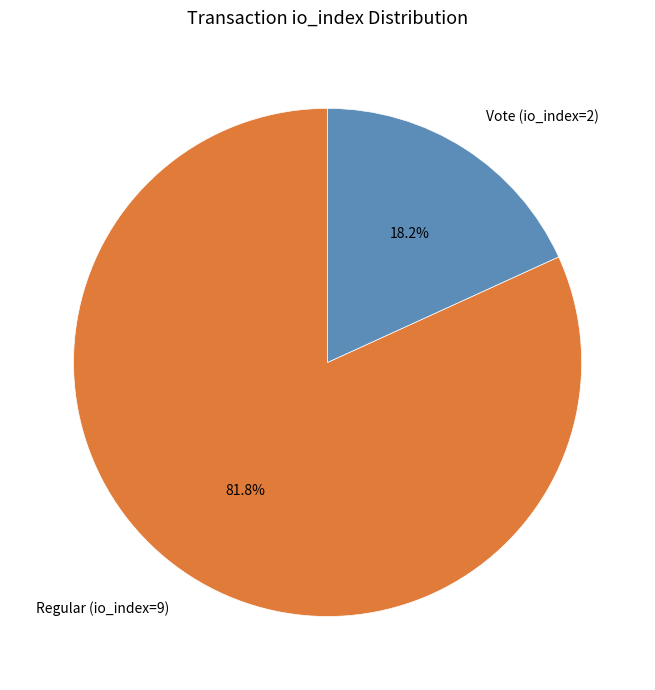

To the nearest percent, what is the difference between the Regular (io_index=9) and Vote (io_index=2) slice percentages?

64%